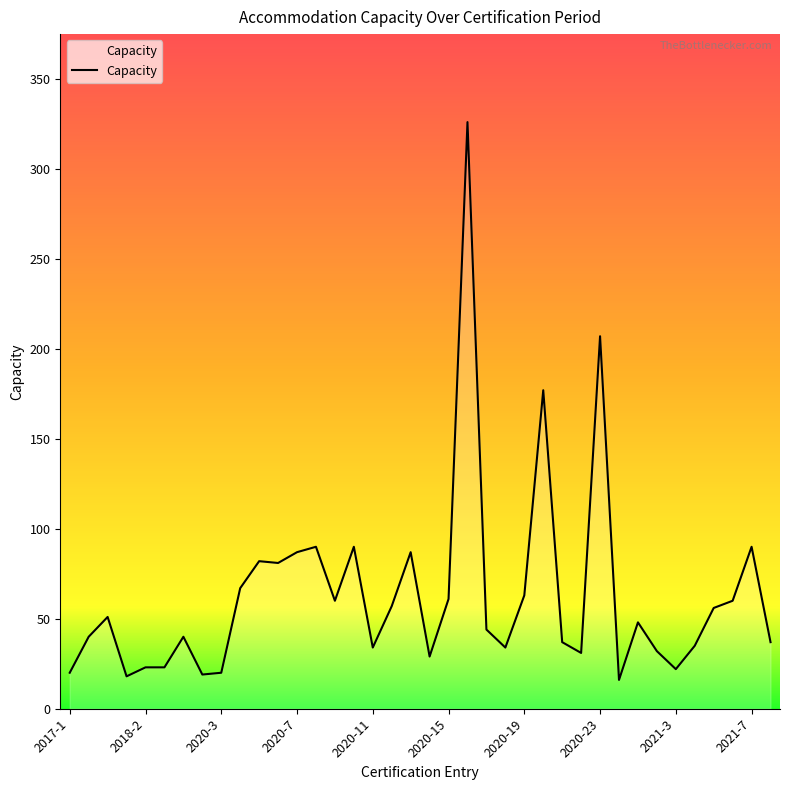

How many distinct data groups are displayed?

1